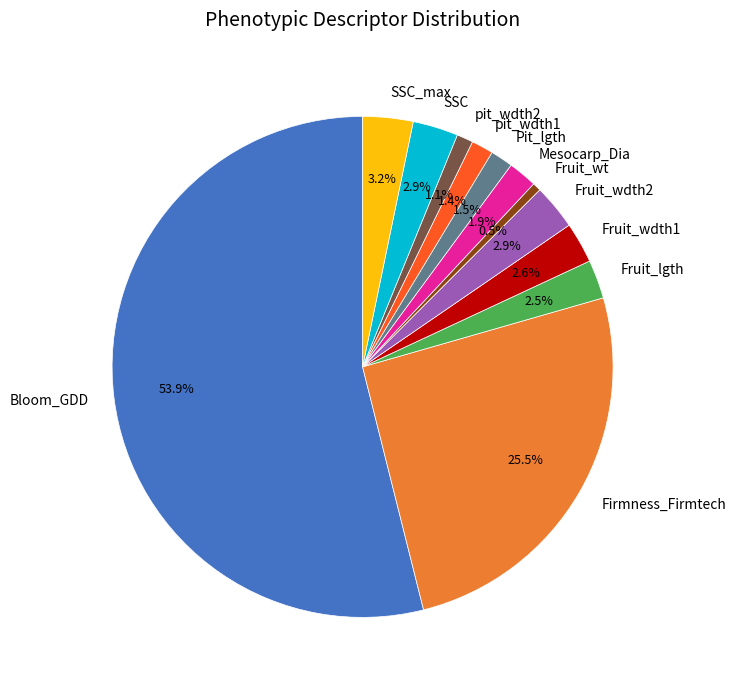

Which category has the smallest portion of the pie?

Fruit_wt